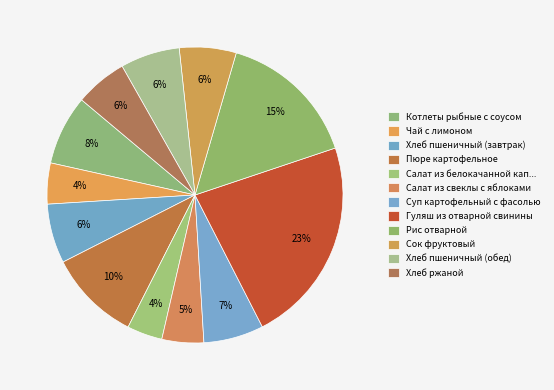

Count the number of slices in the pie.

12